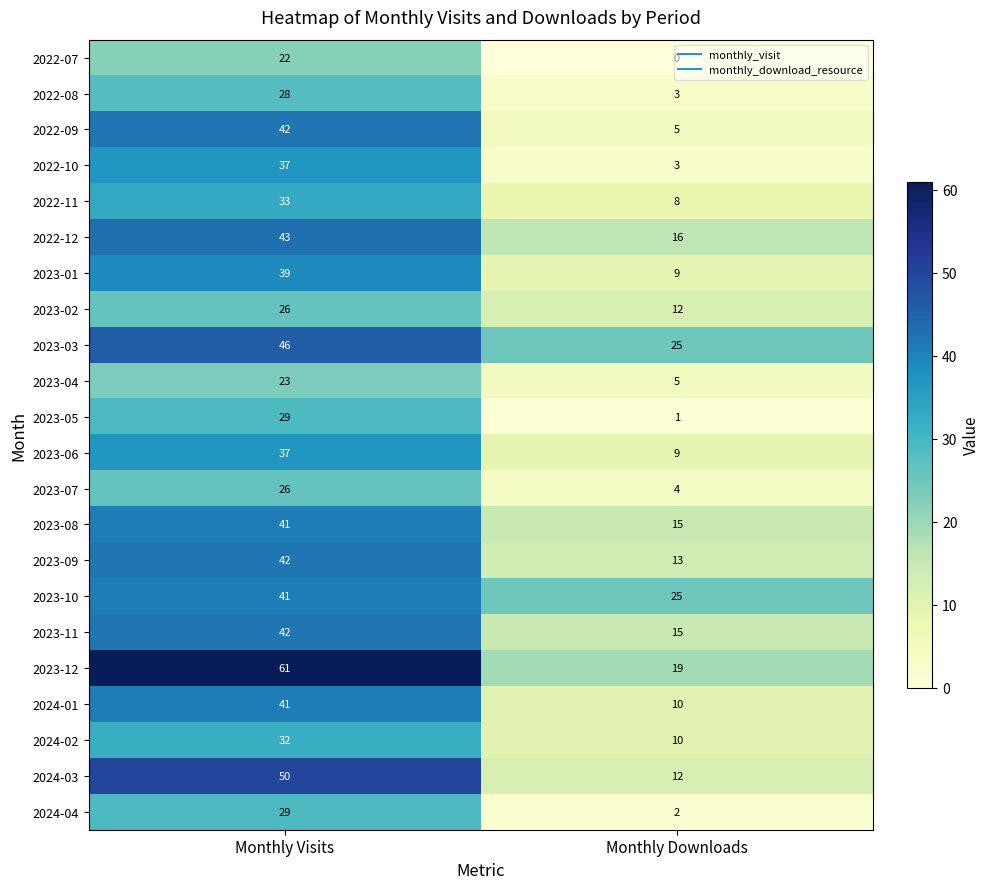

List the labels in order of 2022-10 value, smallest first.

Monthly Downloads, Monthly Visits